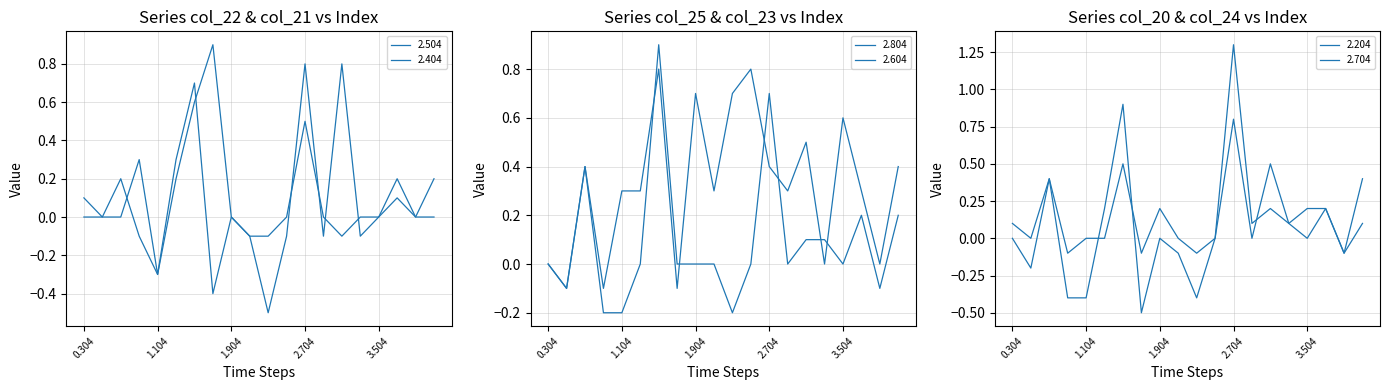

How many lines are shown in the chart?

6